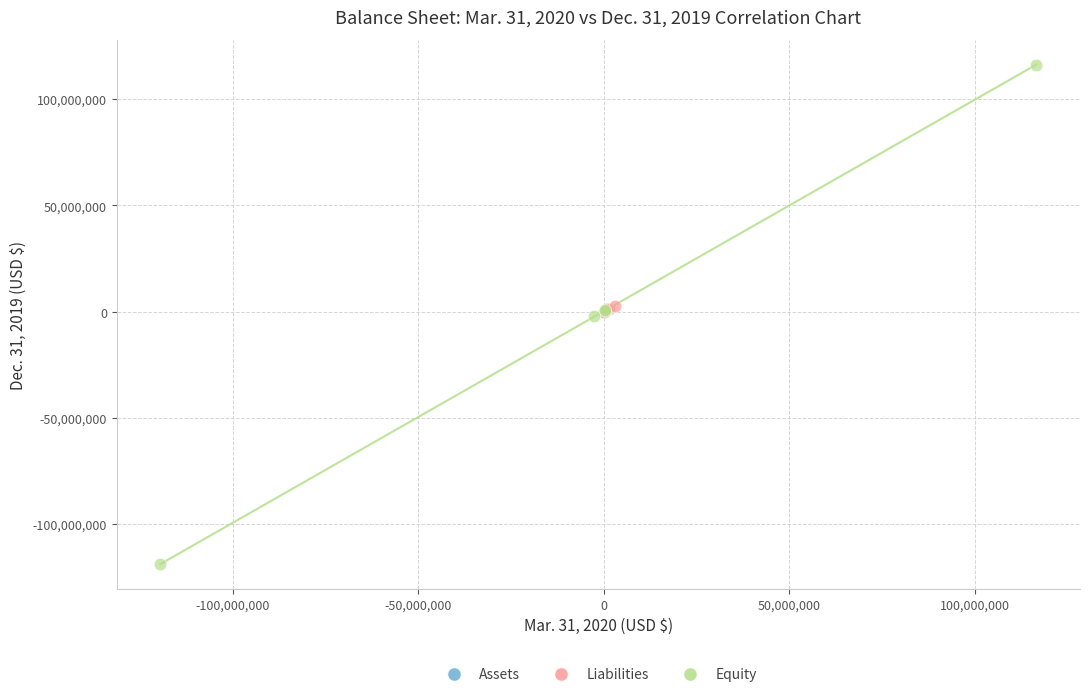

Which series contains the lowest Y value?

Equity